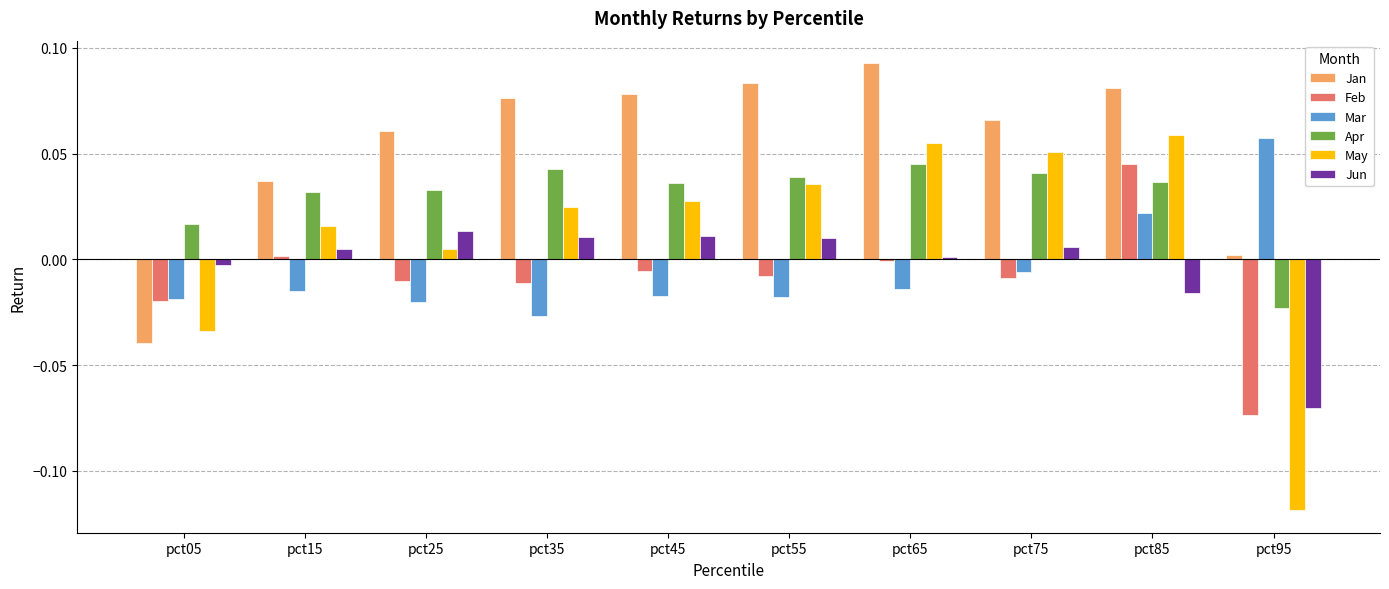

True or false: Jun has a value of 0.0 at pct15.

True